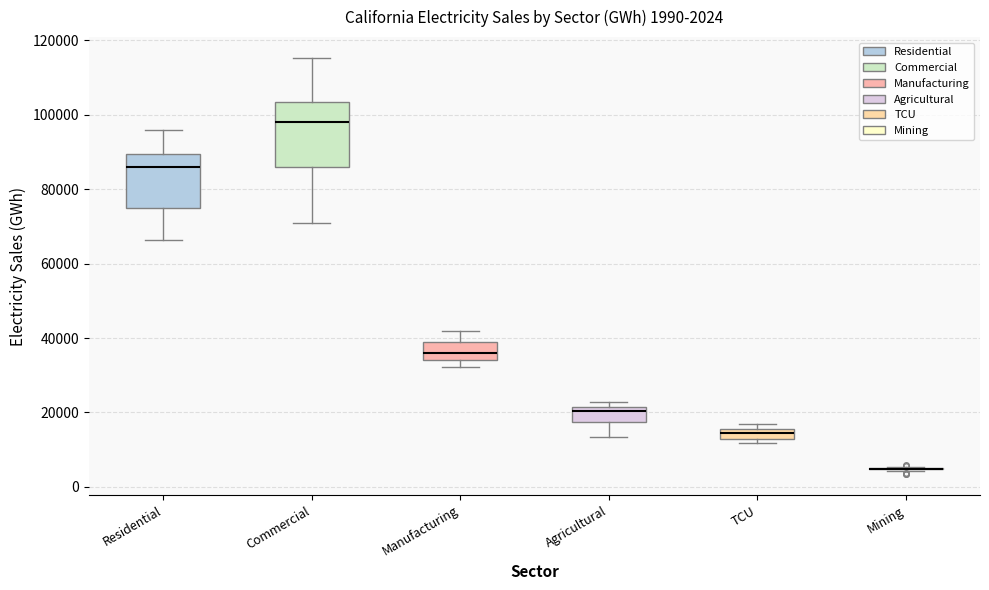

Which box is the tallest, from its lower edge to its upper edge?

Commercial